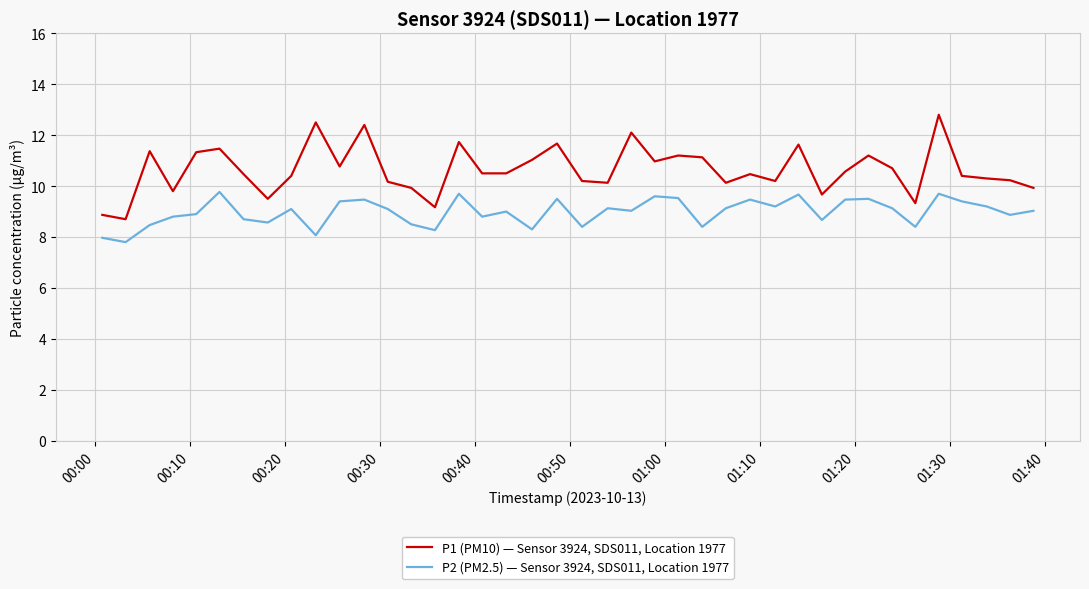

True or false: P2 (PM2.5) — Sensor 3924, SDS011, Location 1977 has more than 2 points higher than both neighbors.

True